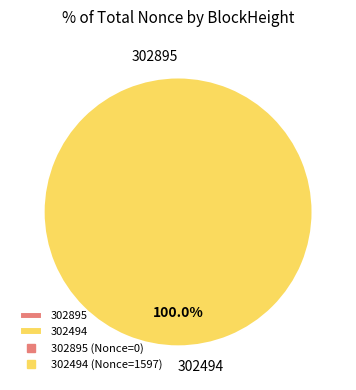

True or false: 302895 accounts for 1% of the total.

False